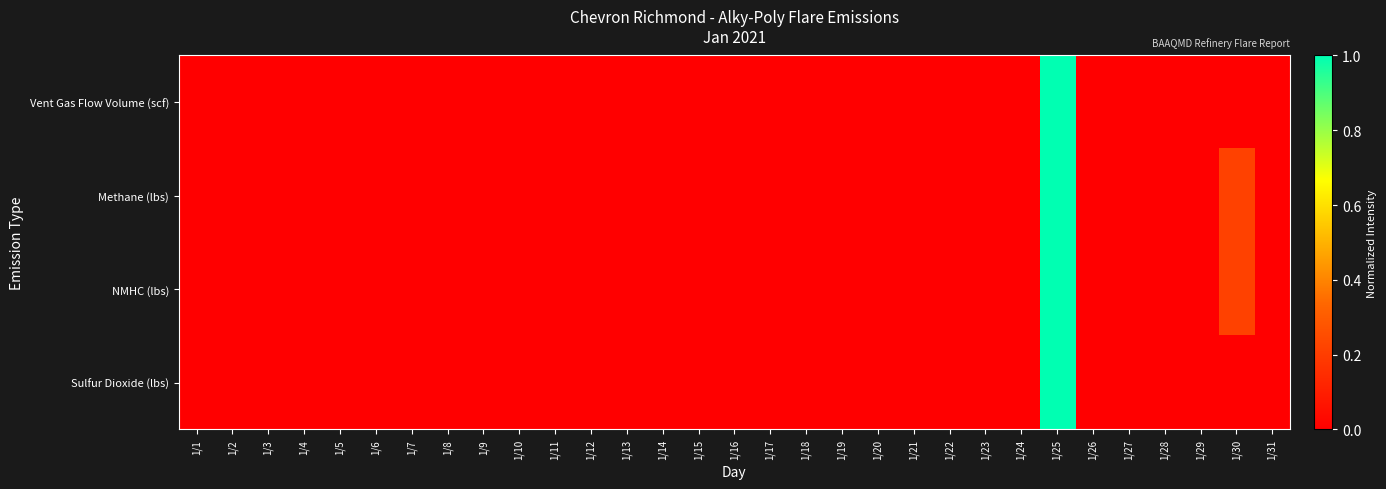

How many categories are shown in the chart?

31